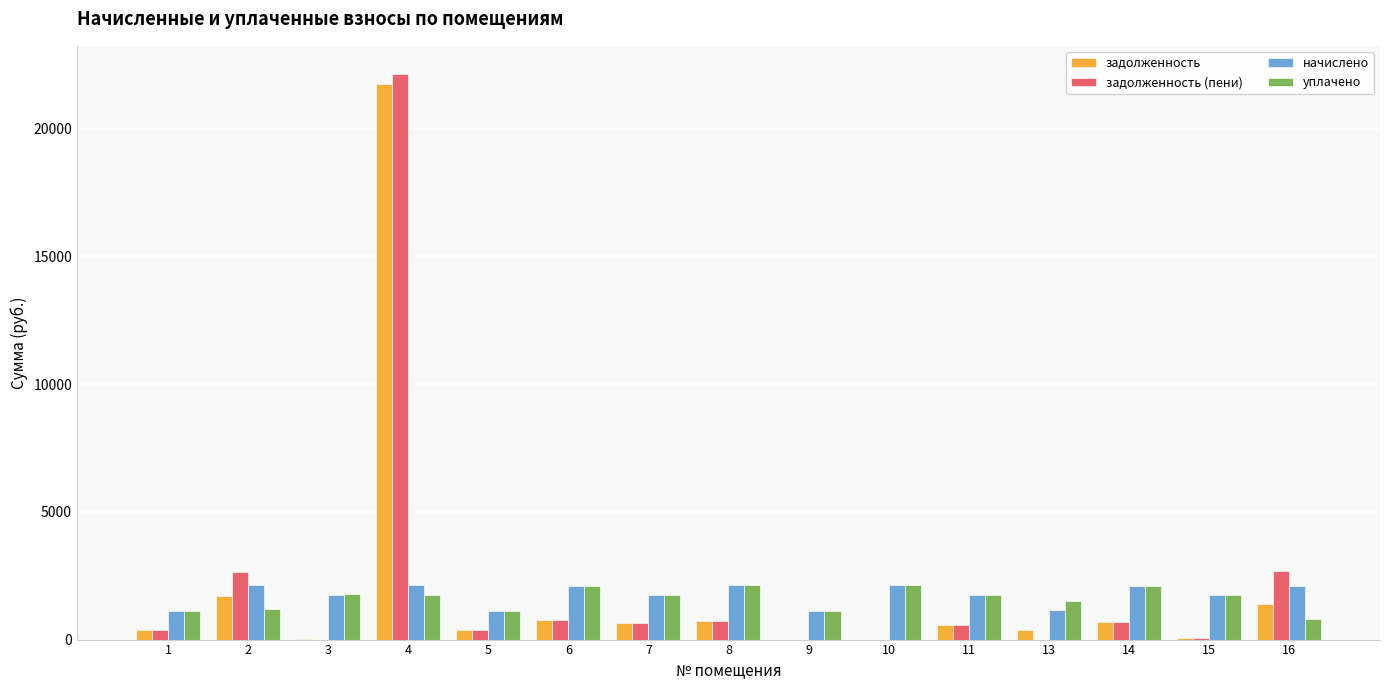

At which category is the sum across all series the highest?

4